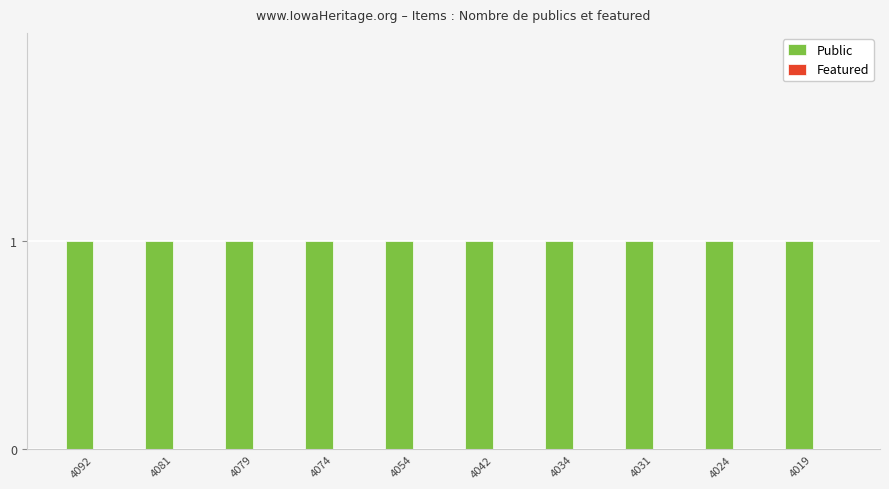

Rank the series at 4074 from lowest to highest value.

Featured, Public